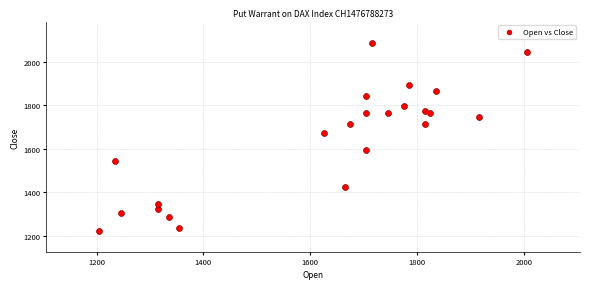

What Y value in the scatter plot is closest to 1655?

1675